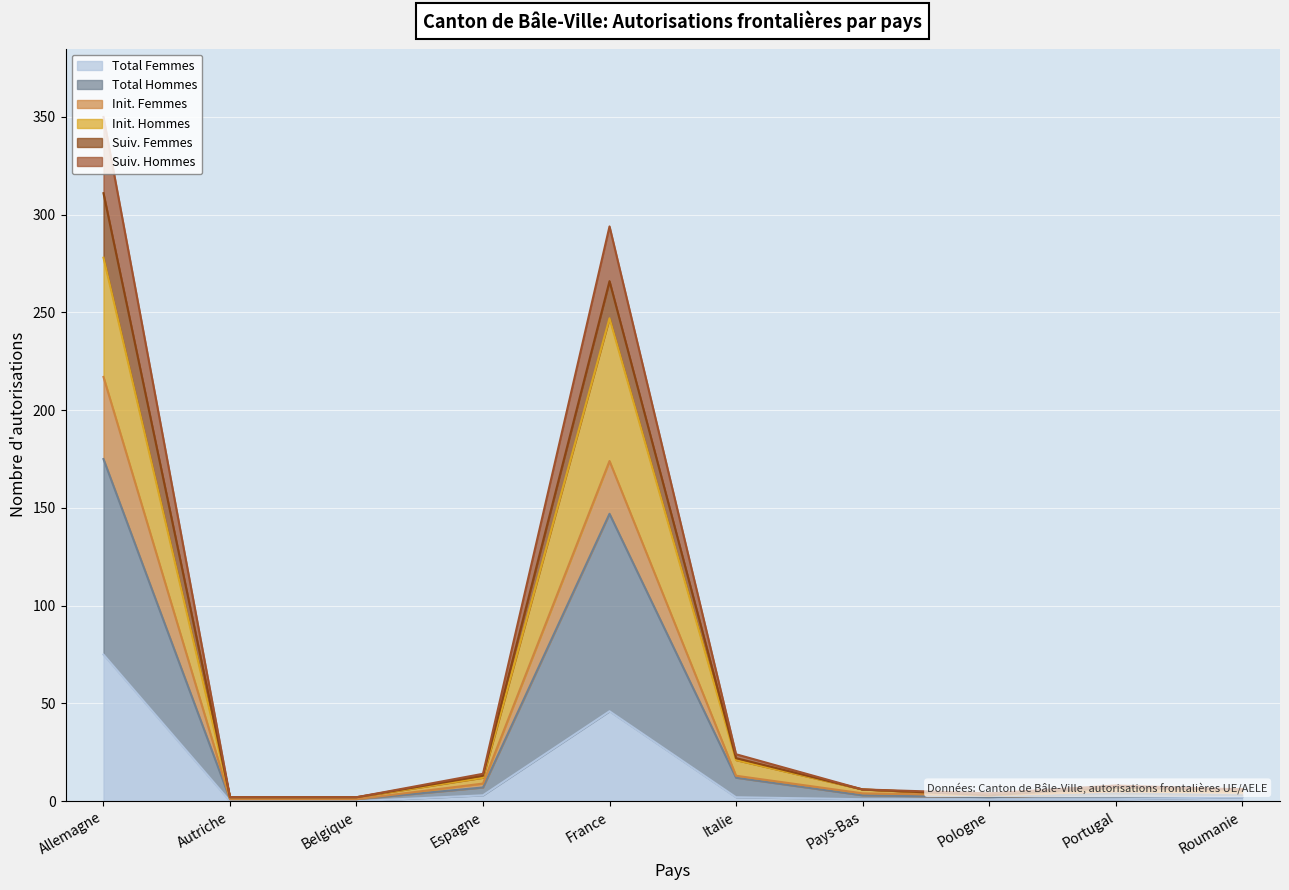

What is the sum of the Suiv. Femmes values at Pologne and Belgique?

3